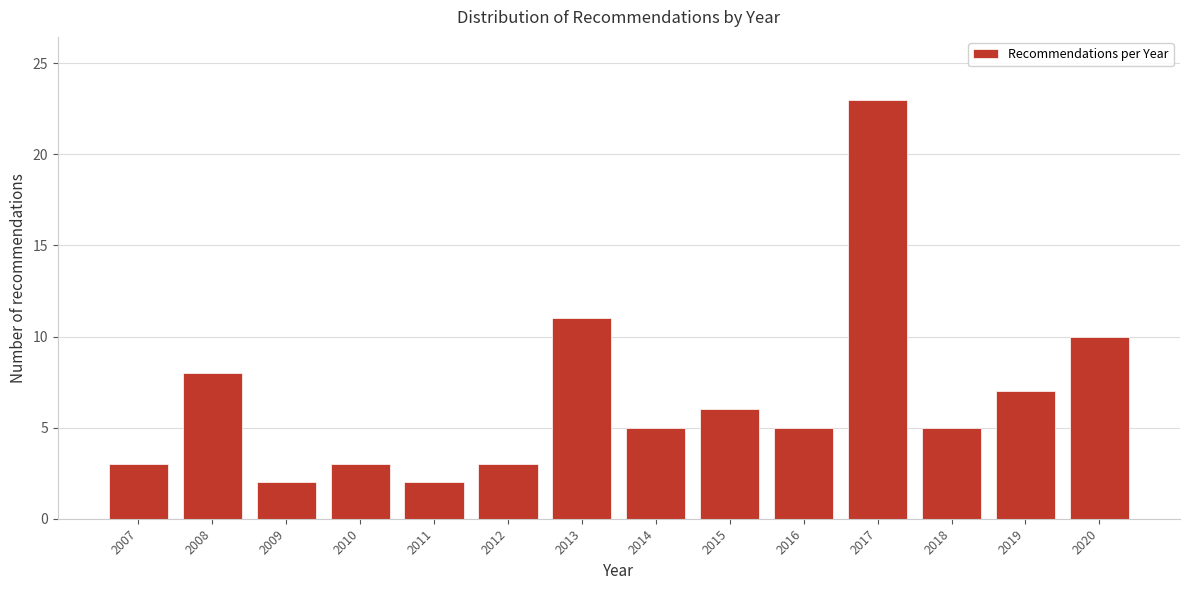

Reading left to right, what are all the values shown in this chart?

3	8	2	3	2	3	11	5	6	5	23	5	7	10